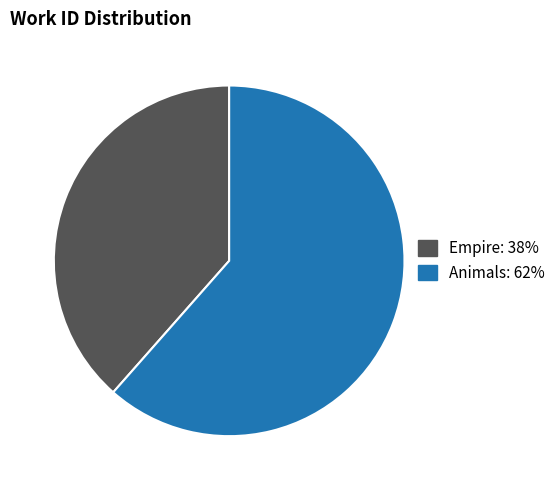

Is Animals the majority of the pie?

Yes